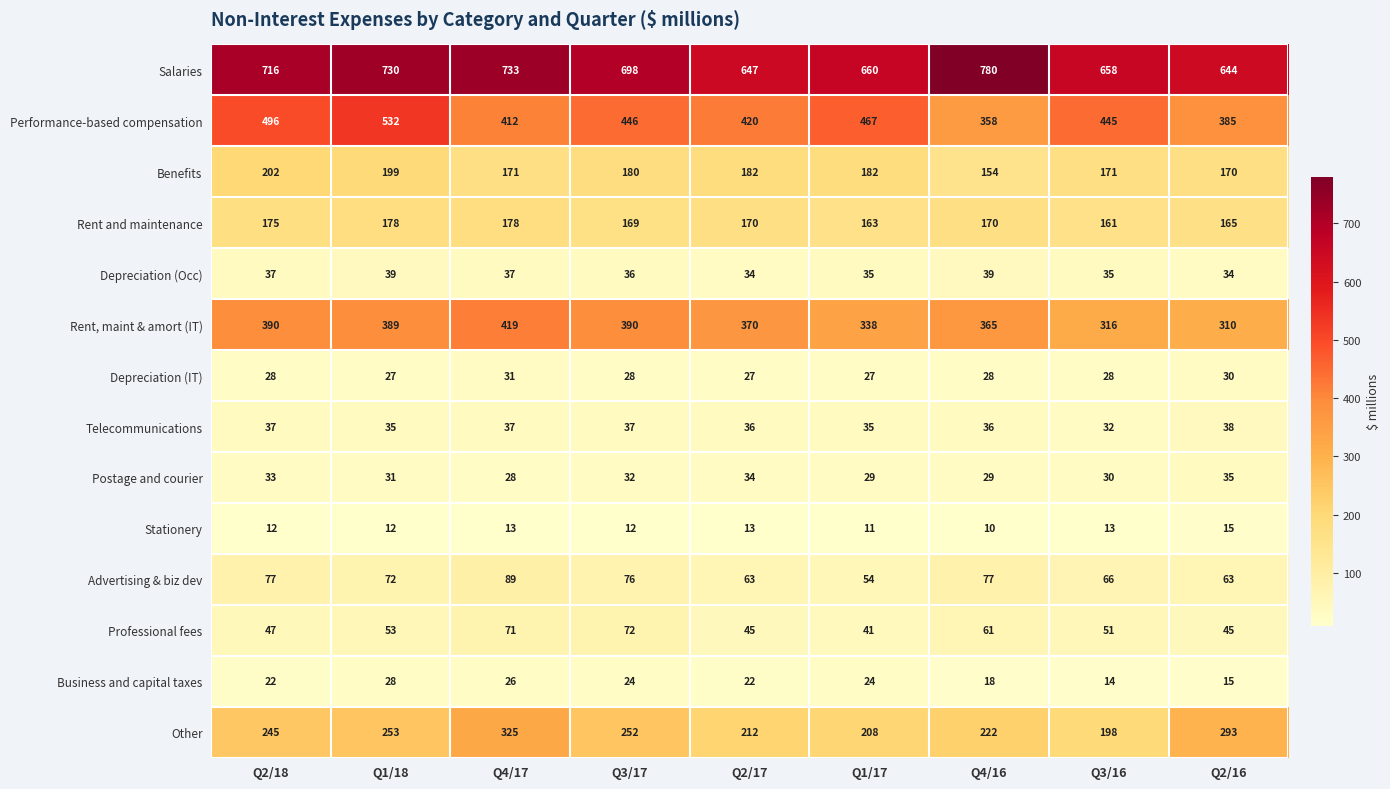

How many data points does each series have?

9